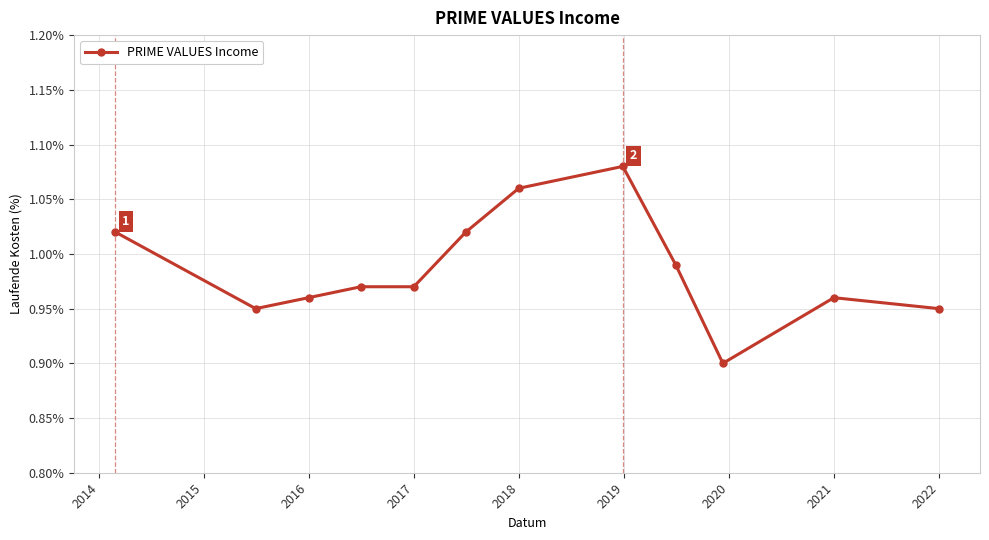

True or false: the data has more than 0 interior local peaks.

True